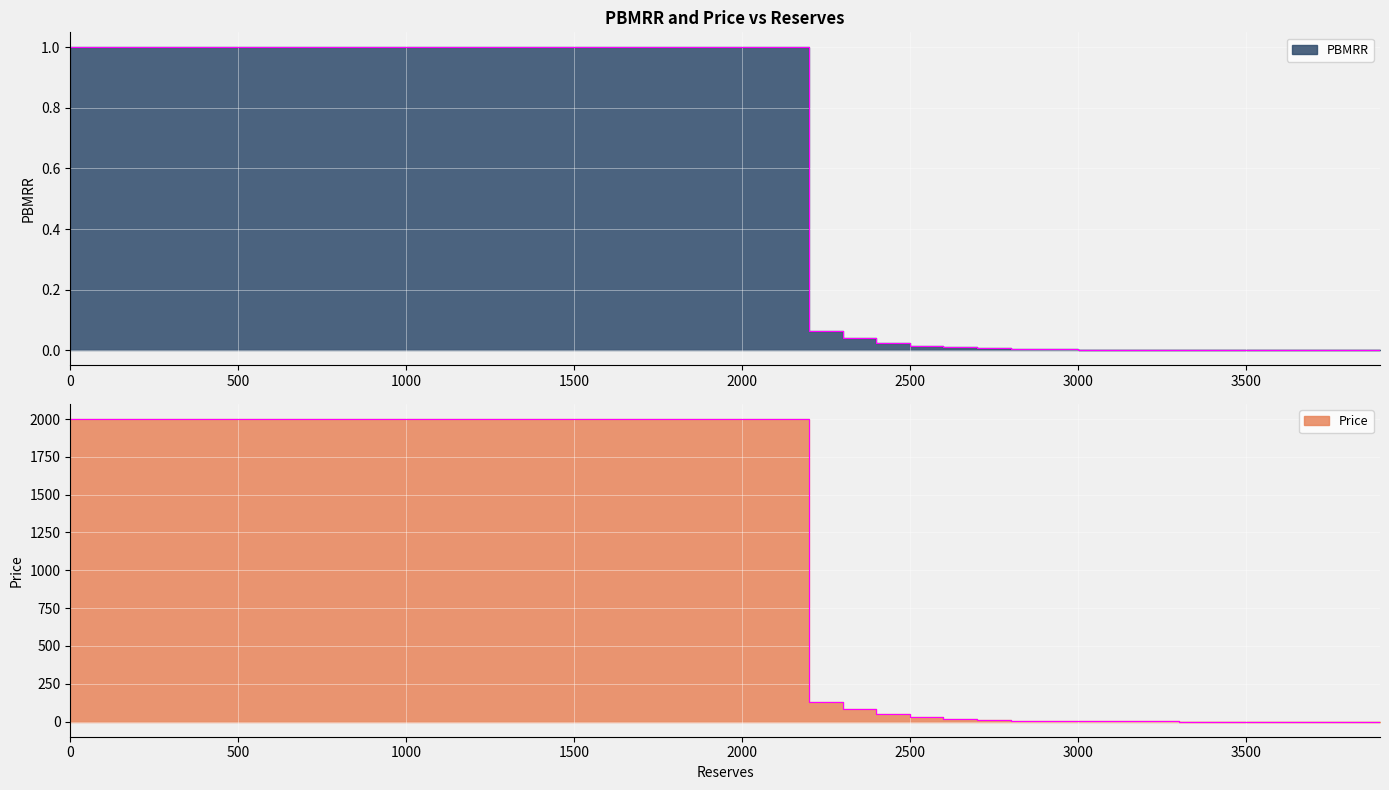

Which series has the widest spread of values?

Price